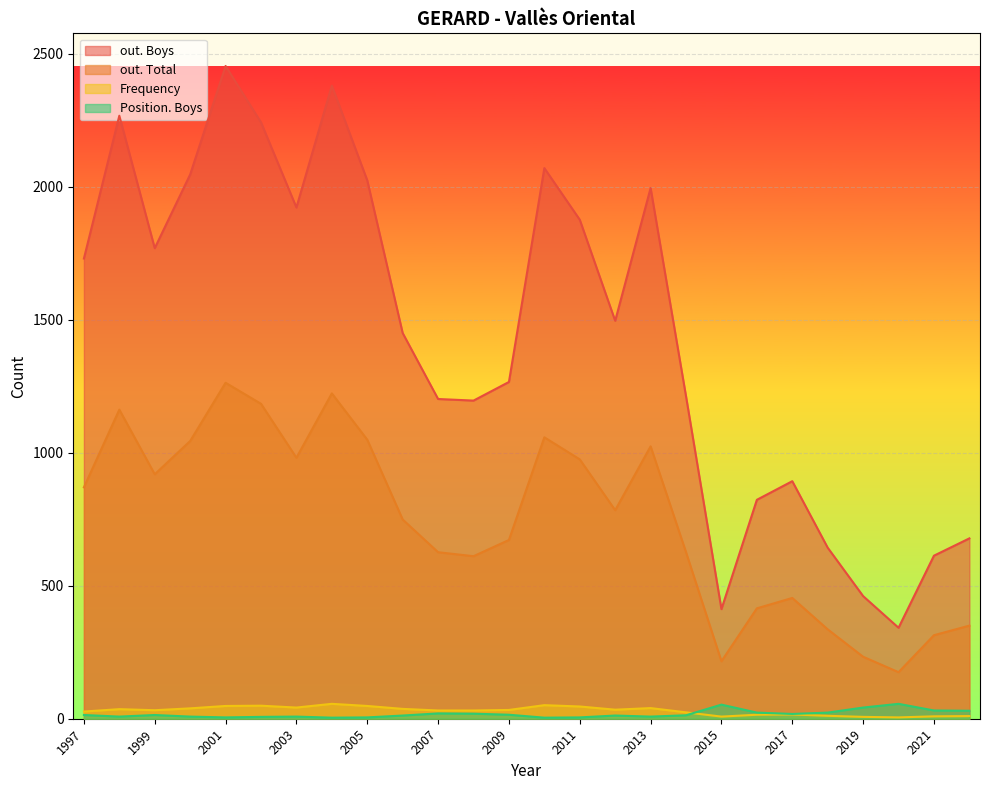

What are all the series names shown in the legend?

out. Boys, out. Total, Frequency, Position. Boys